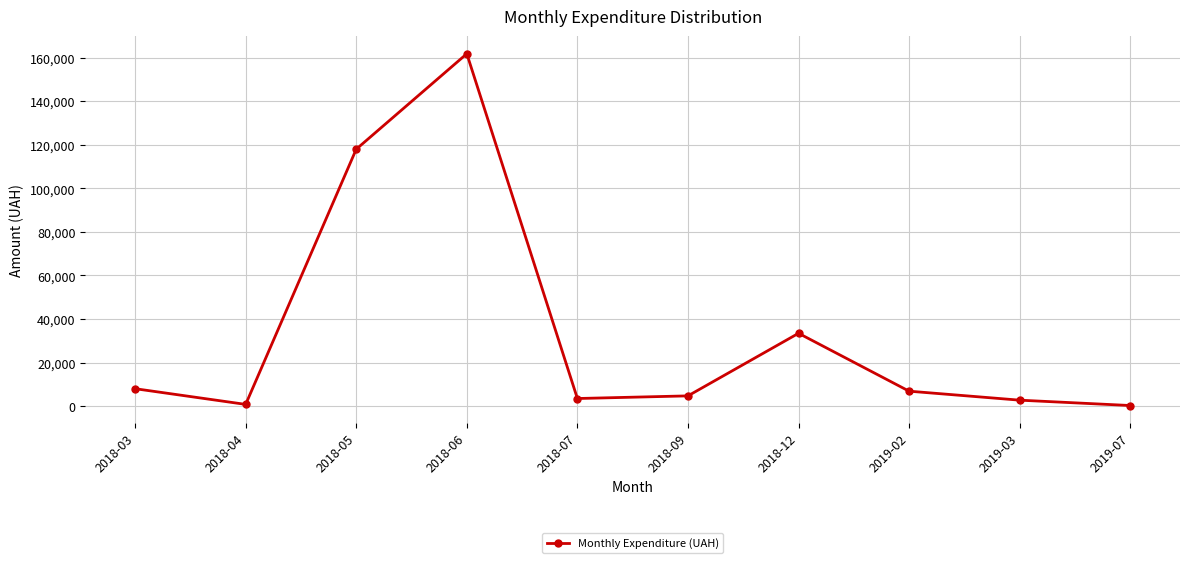

The value at 2018-09 is 4665.0. True or false?

True